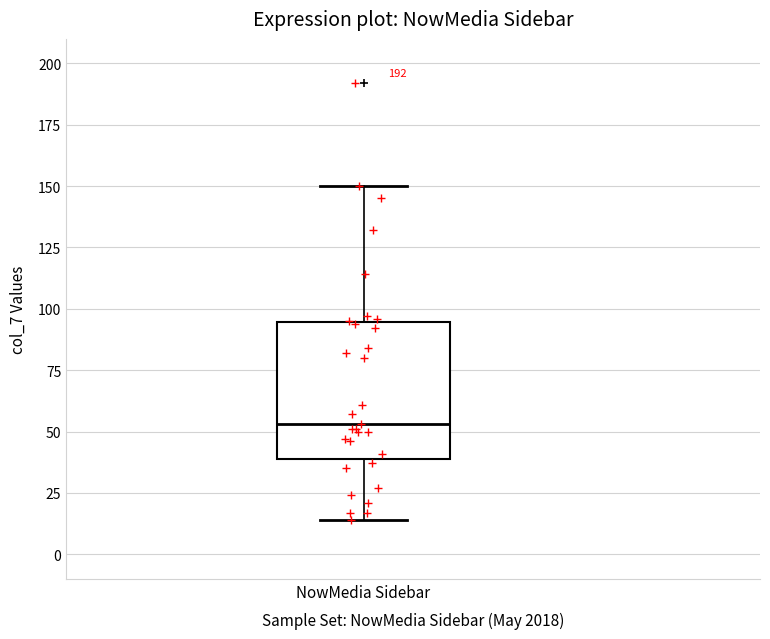

Where is the upper edge of the box for NowMedia Sidebar on the y-axis? The values are not printed on the chart, so give them approximately, as read against the axis.

95